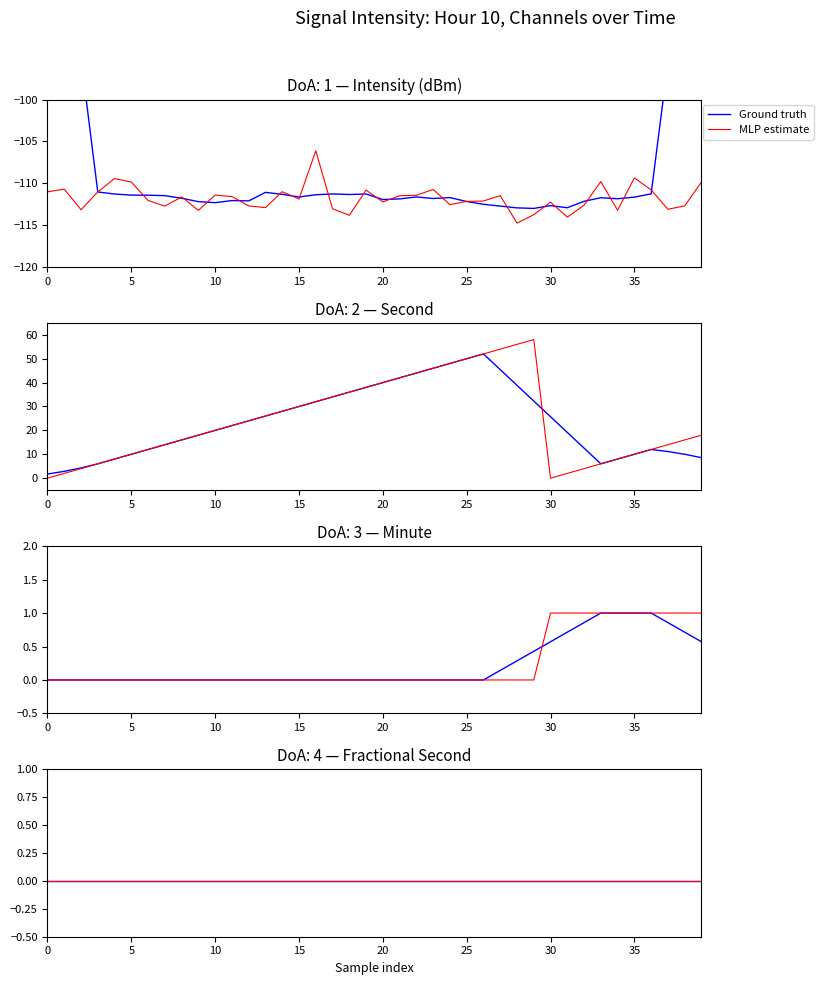

True or false: intensity(dBm) and second cross at least once.

False